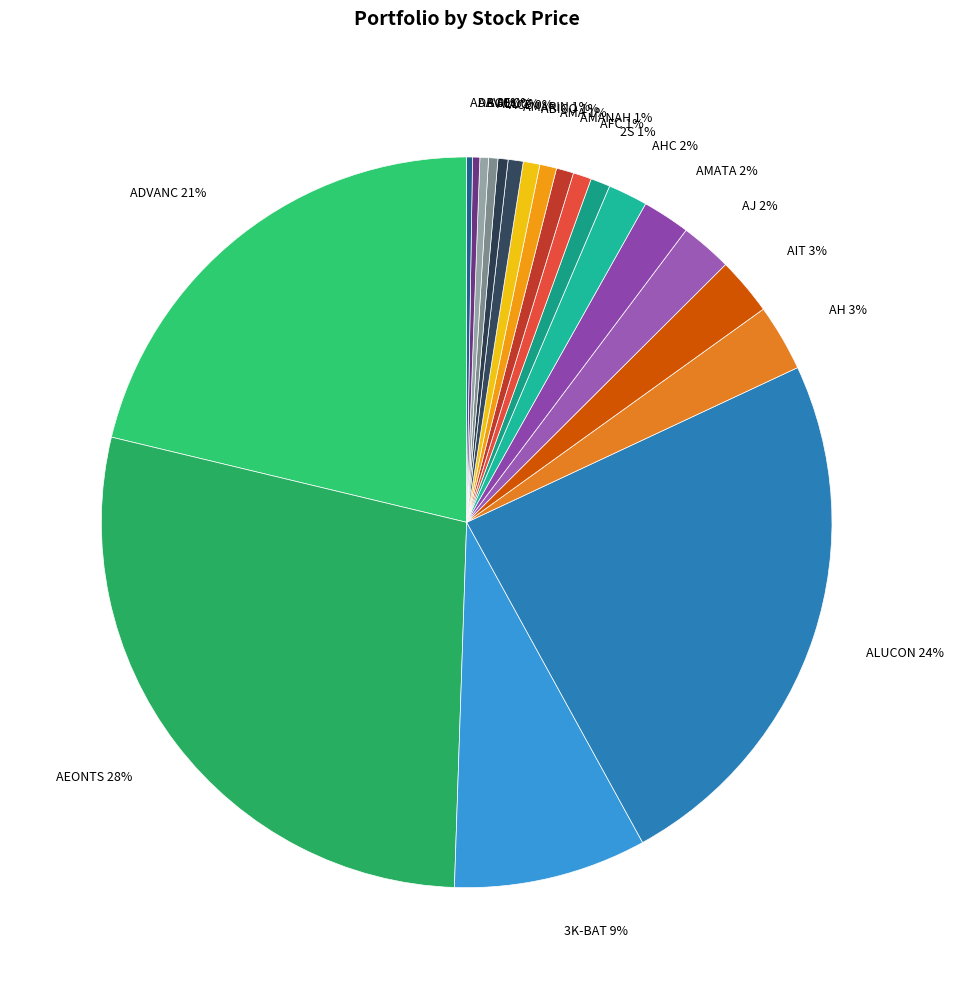

Which category has the biggest portion of the pie?

AEONTS 28%